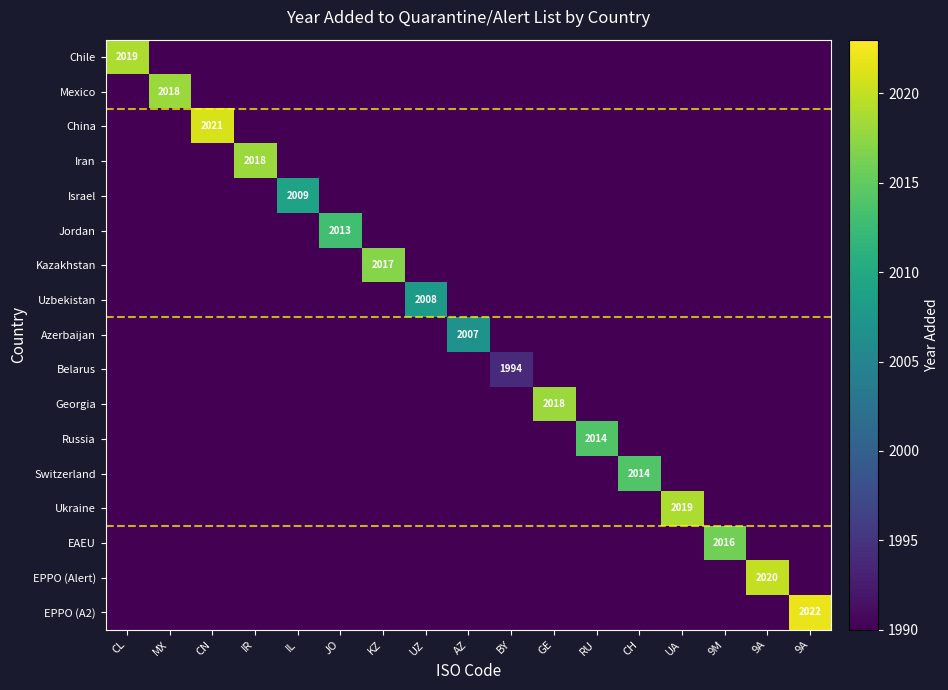

The value of Belarus at AZ is 0. True or false?

True